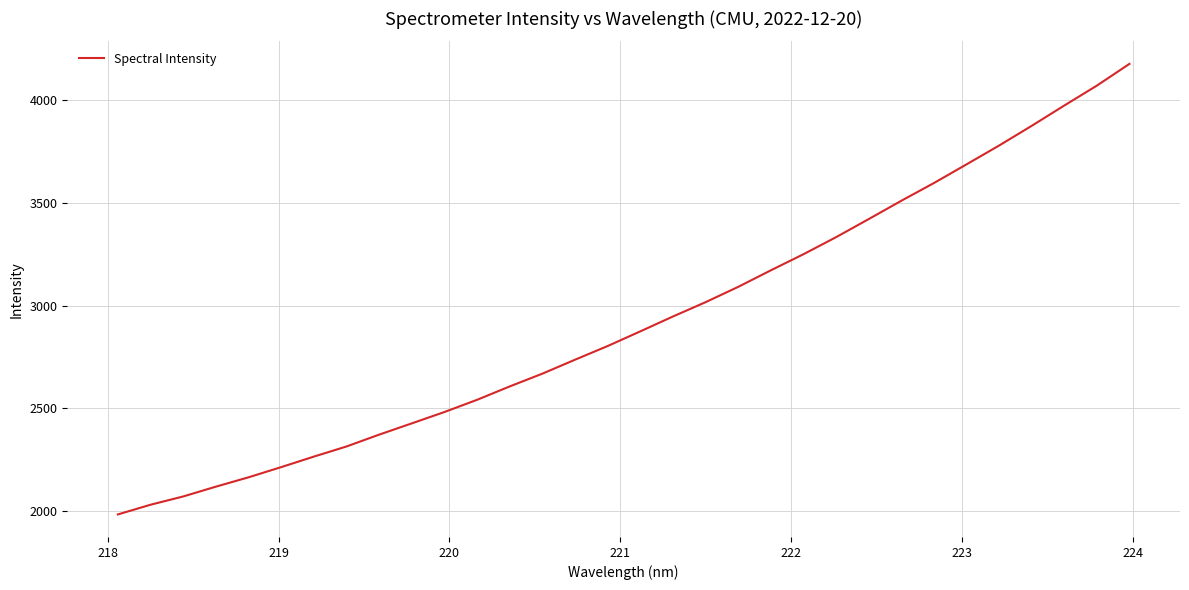

What is the greatest value displayed?

4177.5